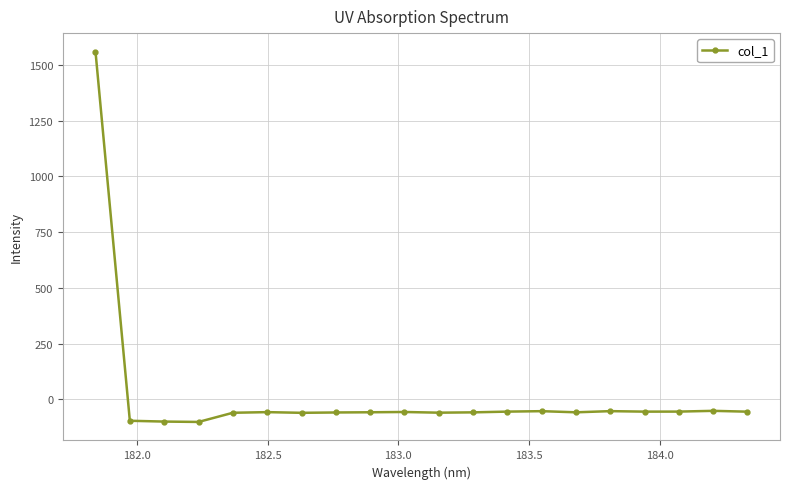

What is the minimum value shown in the chart?

-101.0